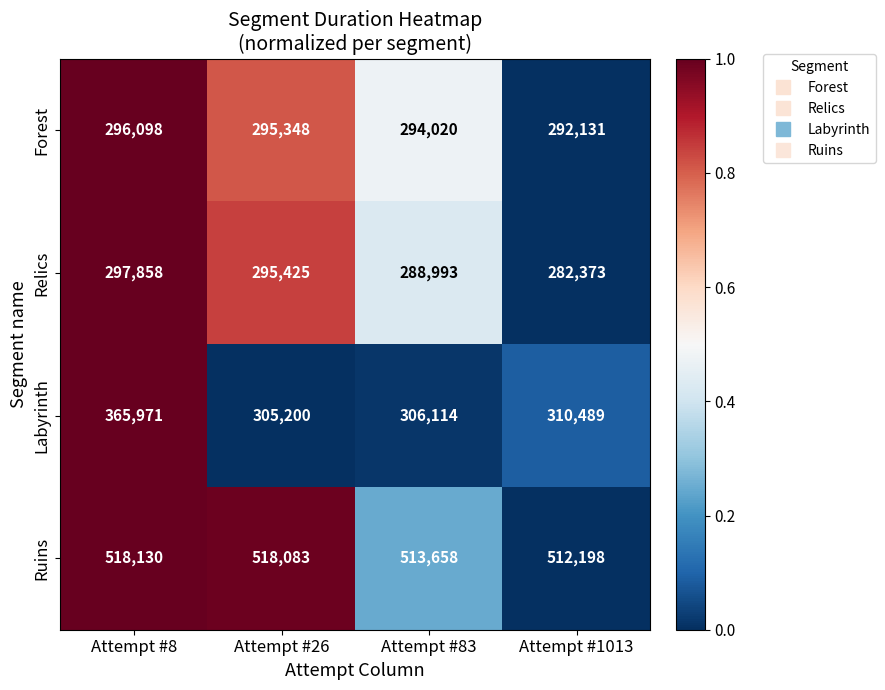

At which category is the sum across all series the highest?

Attempt #8